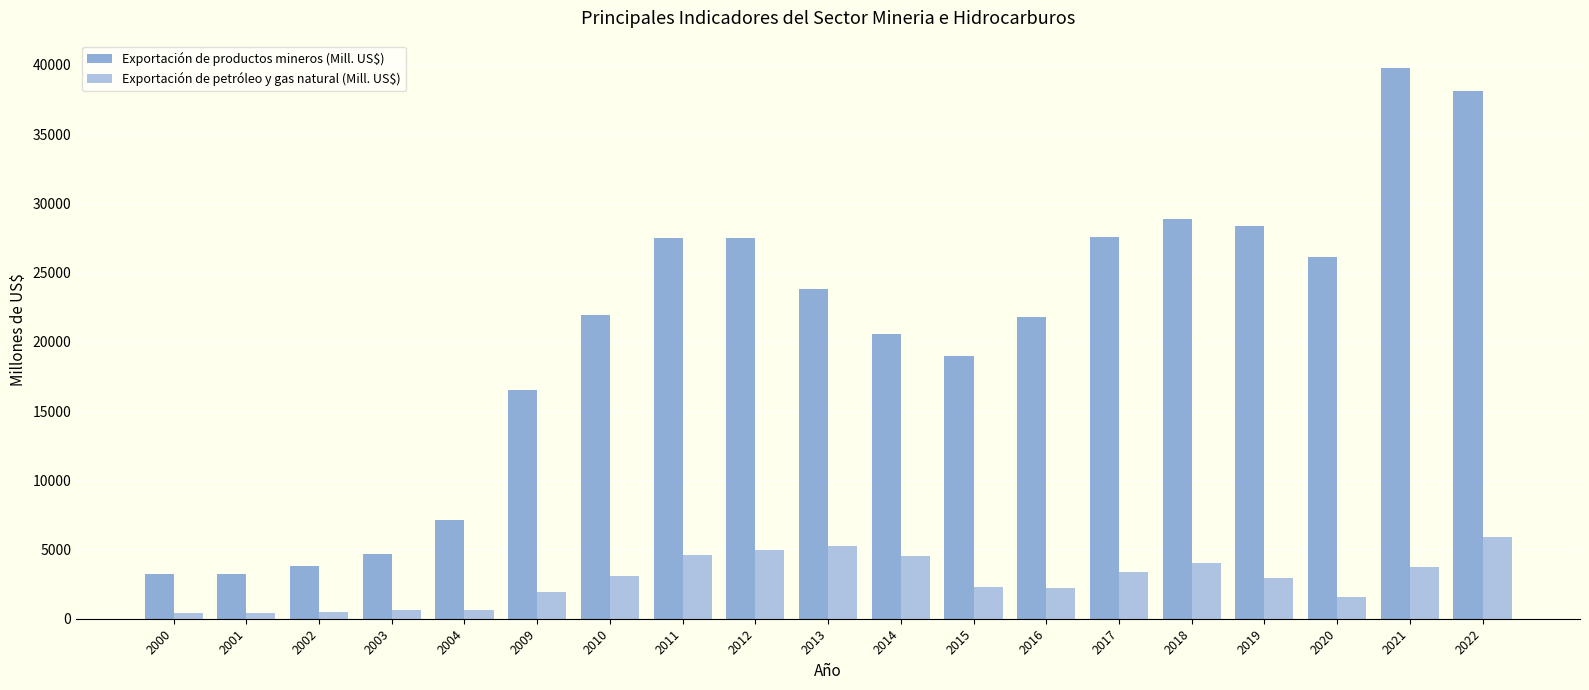

What is the smallest value displayed?

380.7